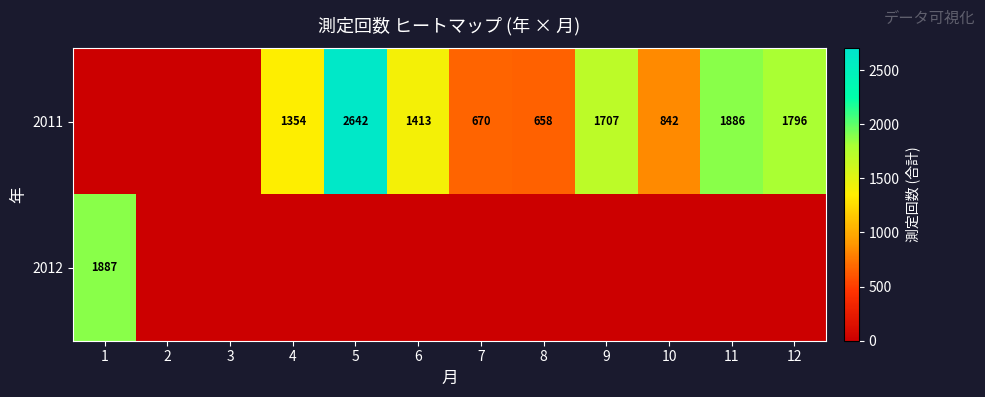

Is it true that 2011 equals 670 at 7?

True